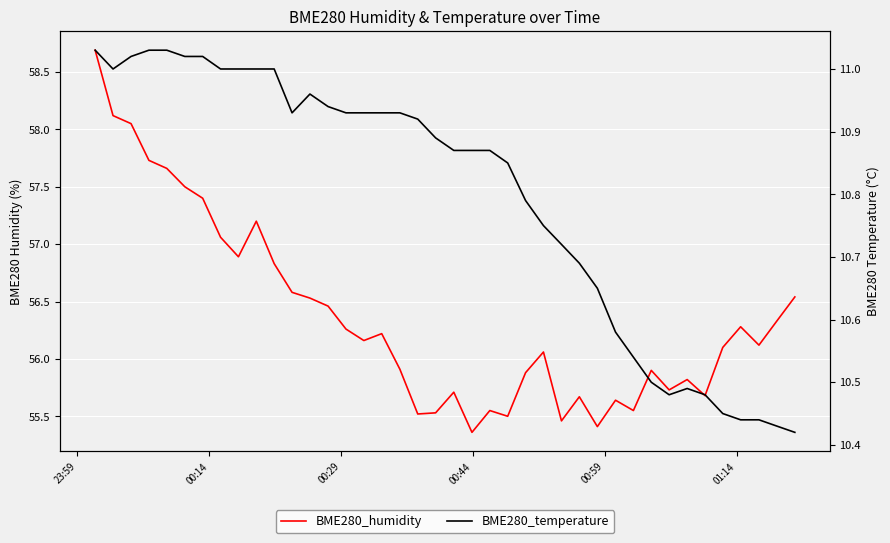

True or false: BME280_humidity and BME280_temperature cross at least once.

False